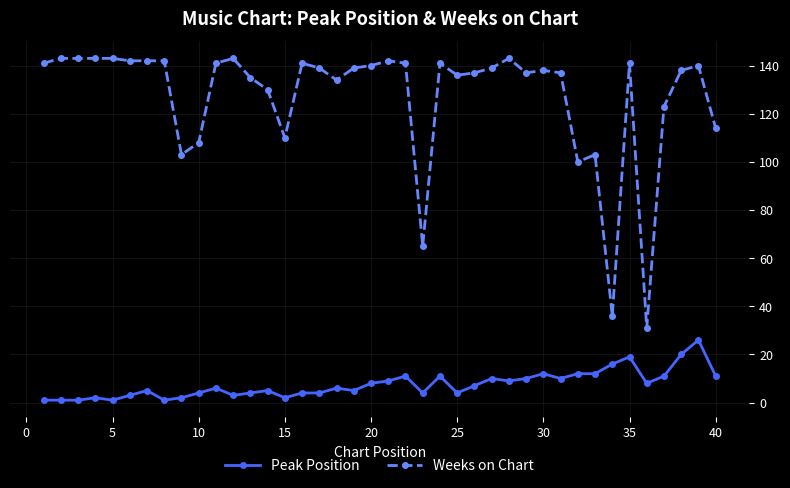

What is the highest value of the Weeks on Chart series?

143